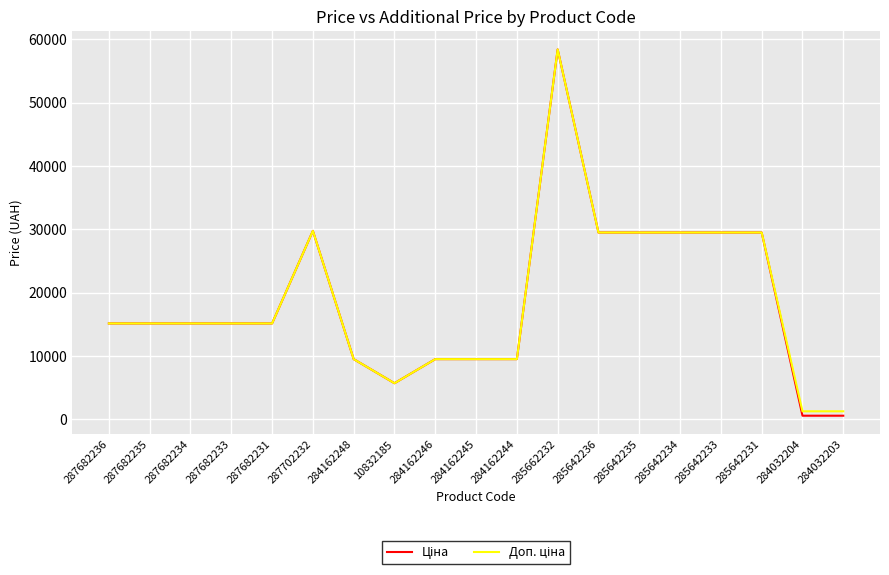

At which category is the sum across all series the highest?

285662232